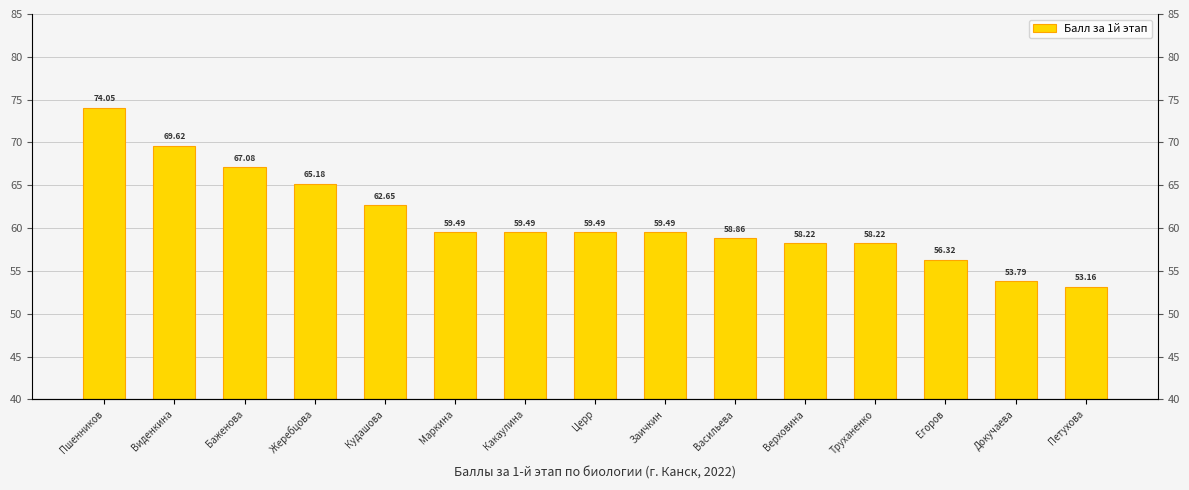

At which category does the chart reach its minimum across all series?

Петухова